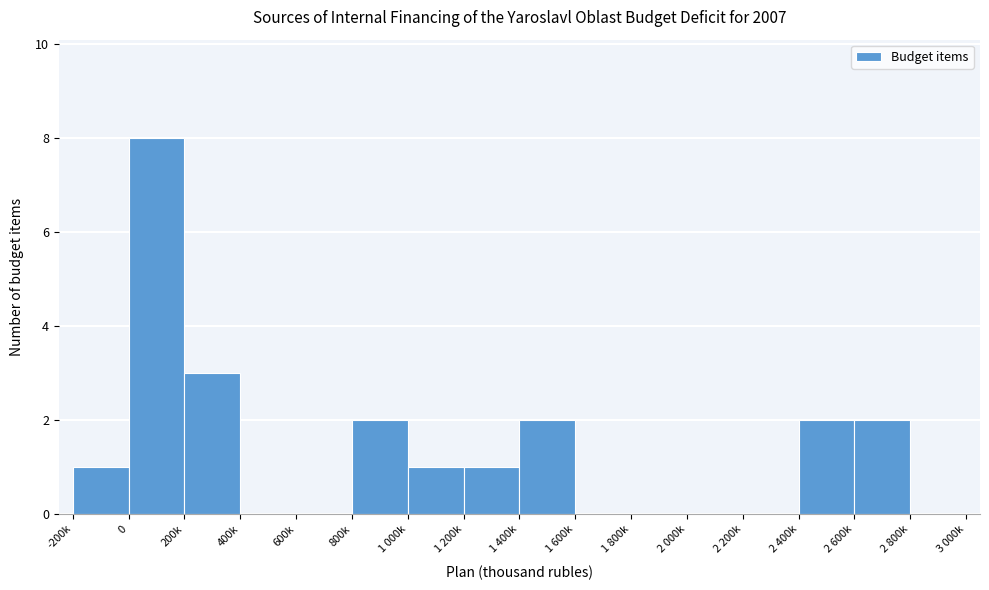

Reading right to left, what are all the values shown in this chart?

2 800k=0	2 600k=2	2 400k=2	2 200k=0	2 000k=0	1 800k=0	1 600k=0	1 400k=2	1 200k=1	1 000k=1	800k=2	600k=0	400k=0	200k=3	0=8	-200k=1